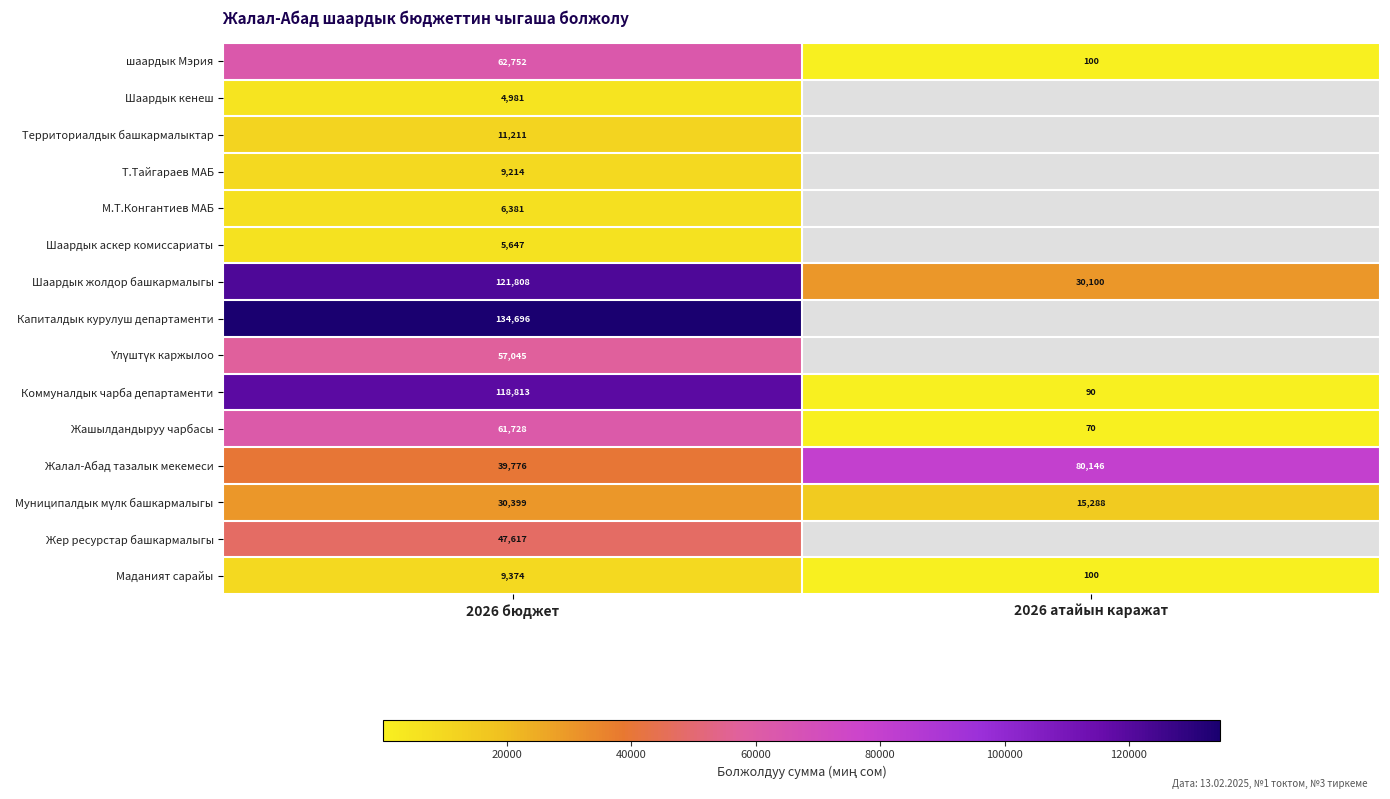

List the labels in order of Жалал-Абад тазалык мекемеси value, smallest first.

2026 бюджет, 2026 атайын каражат